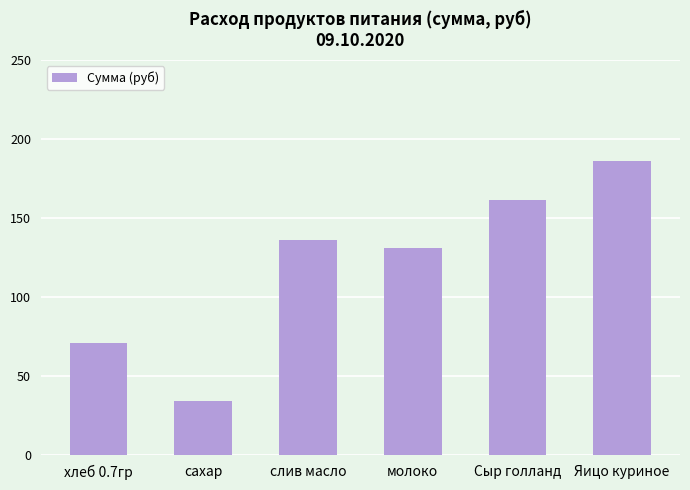

List the labels in order of value, largest first.

Яицо куриное, Сыр голланд, слив масло, молоко, хлеб 0.7гр, сахар